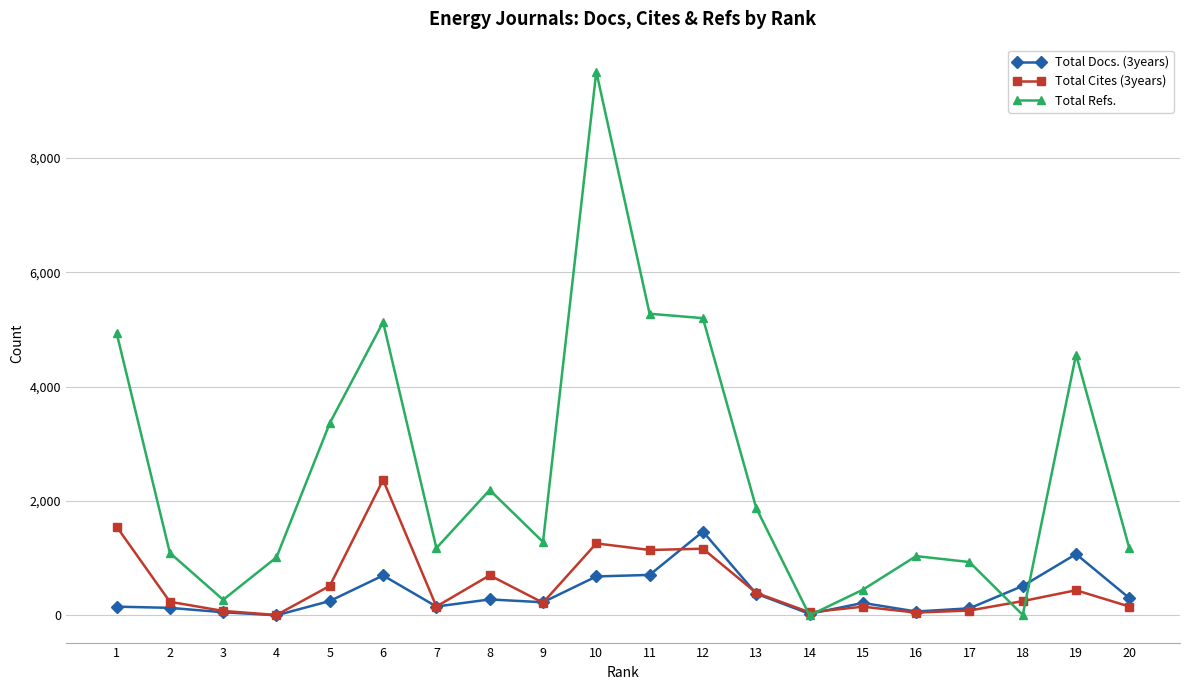

Is this an area chart (filled region under the line)?

No